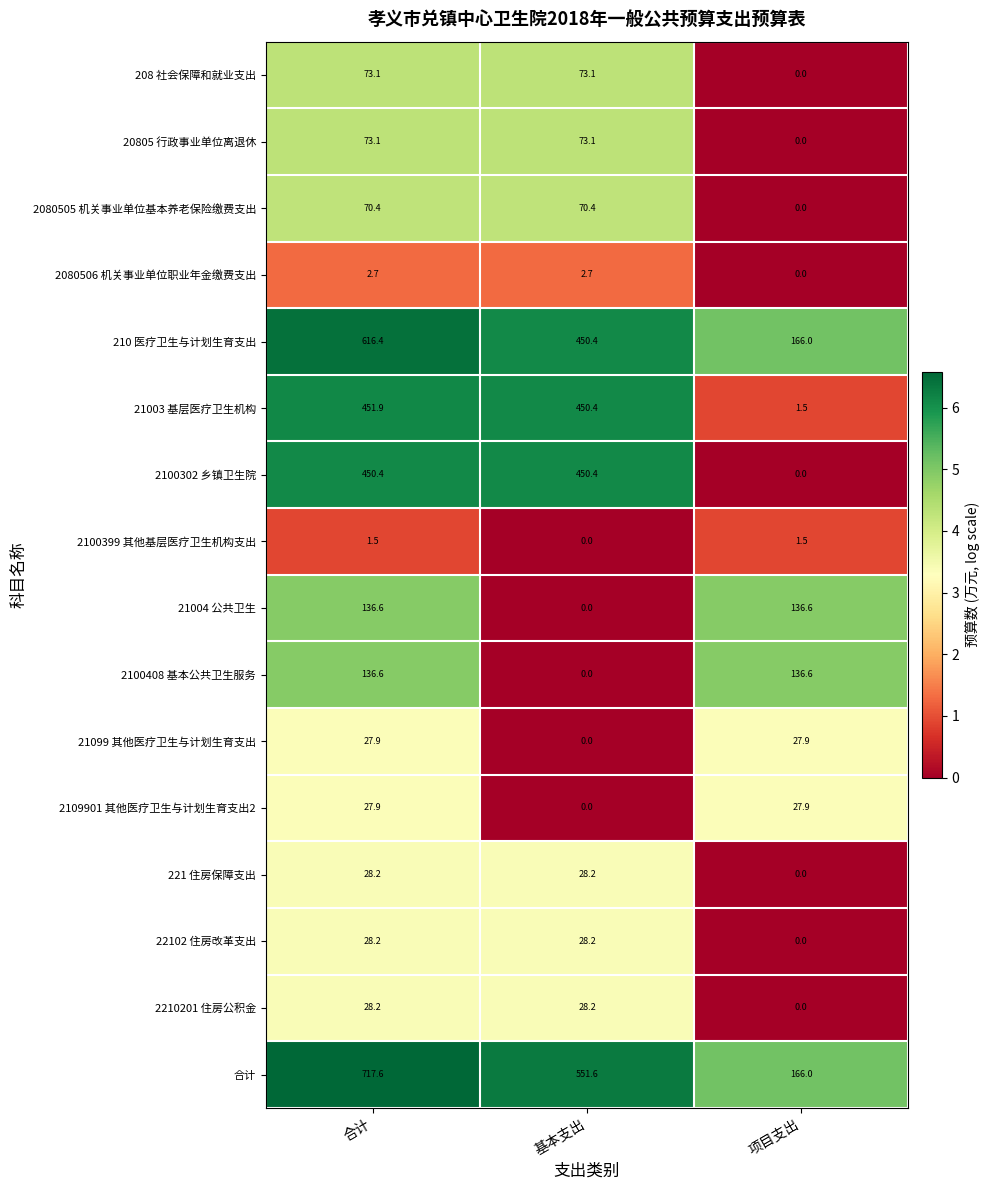

At which label is 20805 行政事业单位离退休 closest to 36?

项目支出